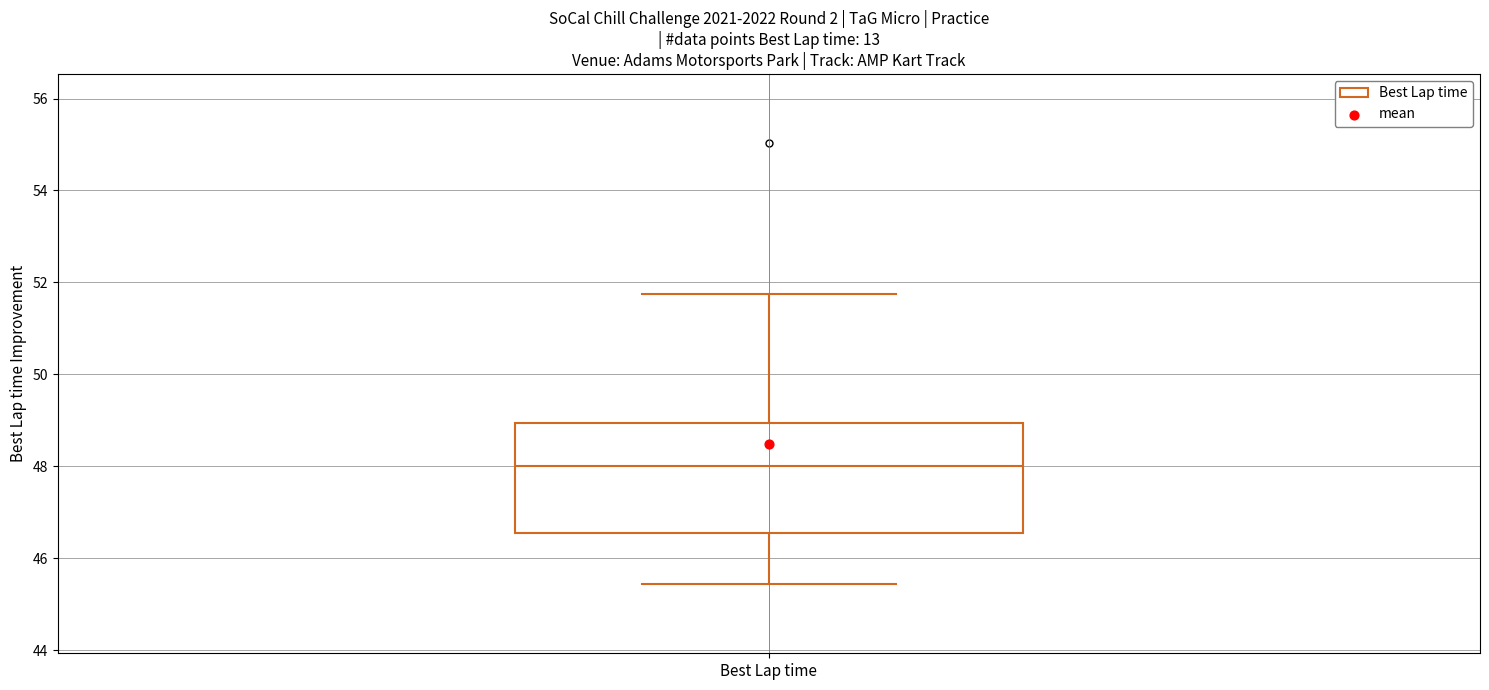

Read this box plot against the y-axis: the position of the median line, the range covered by the box, and the ends of both whiskers. The values are not printed on the chart, so give them approximately, as read against the axis.

median 48.0, box 46.6 to 49.0, whiskers 45.4 to 51.8